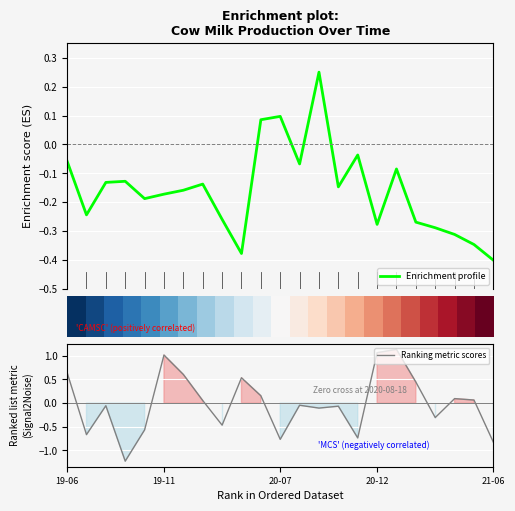

What is the greatest value displayed?

1.1